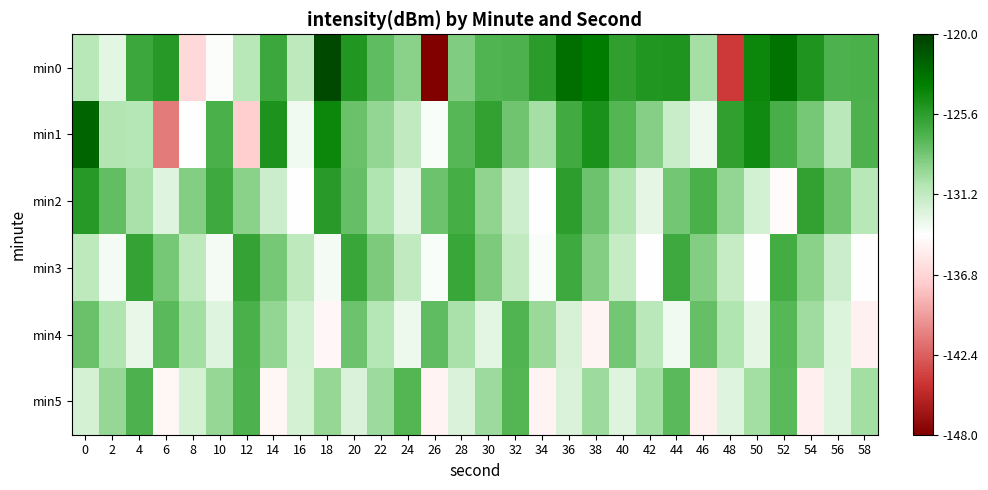

What is the maximum value shown in the chart?

-120.6